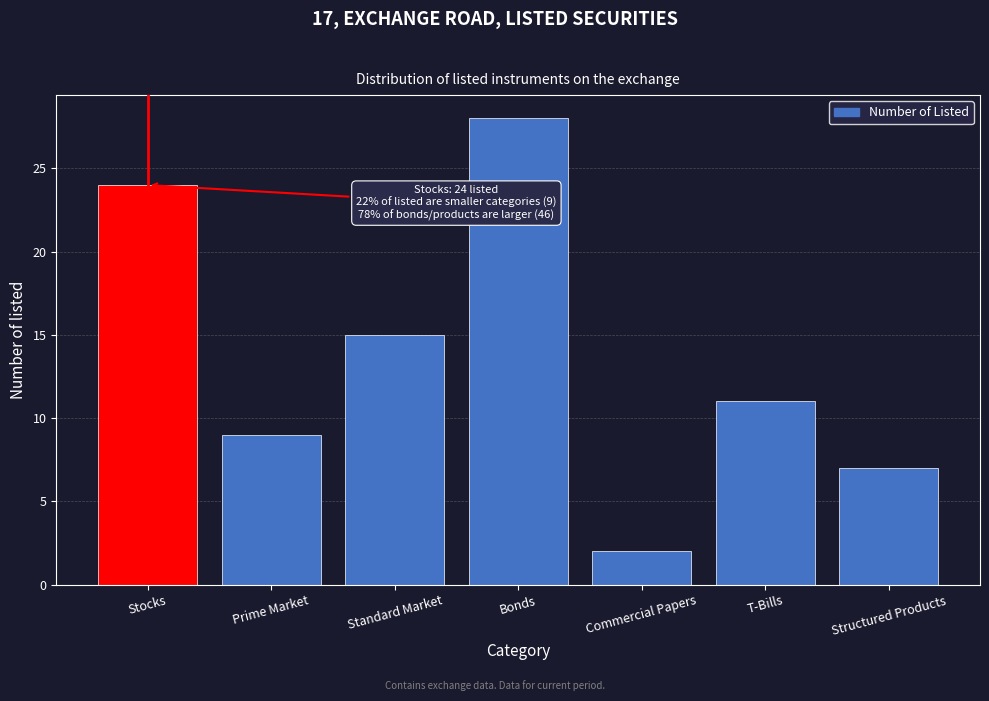

Reading left to right, transcribe all the data shown in this chart.

24	9	15	28	2	11	7